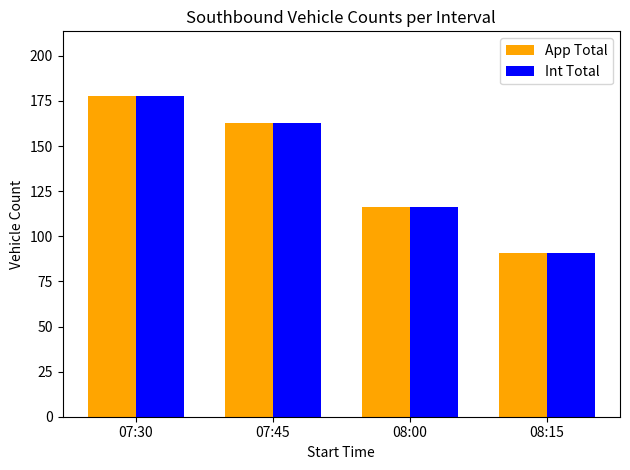

Is the value of App Total at 08:15 greater than the value of Int Total at 07:30?

No